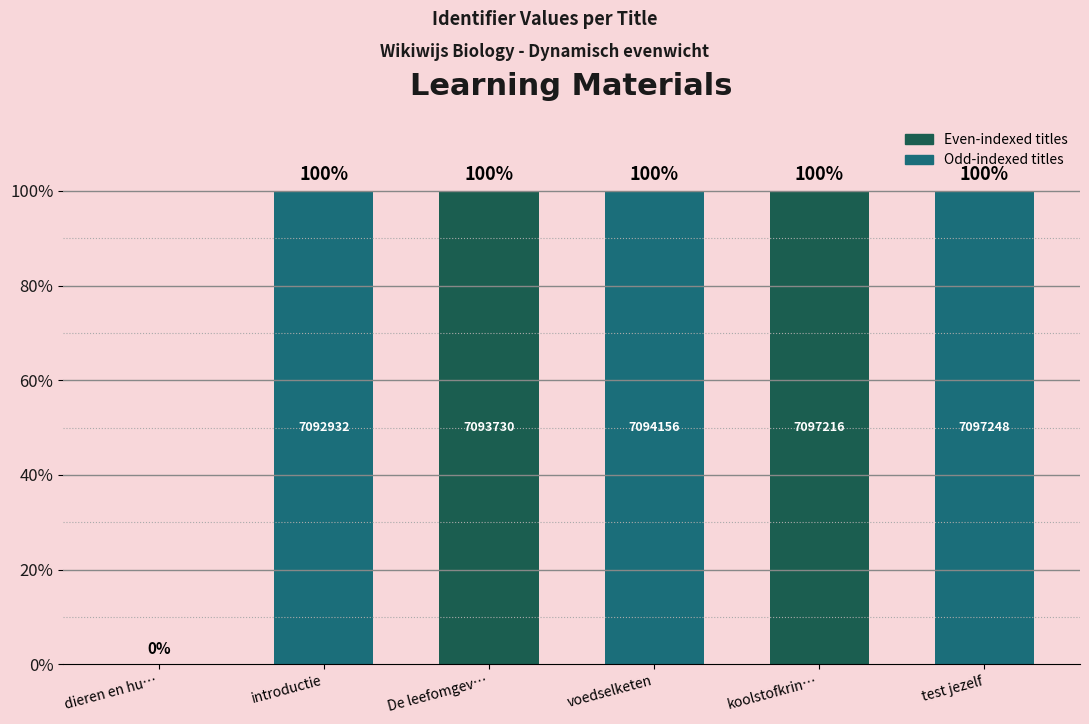

What is the ratio of the value at introductie to the value at koolstofkrin…?

1.0